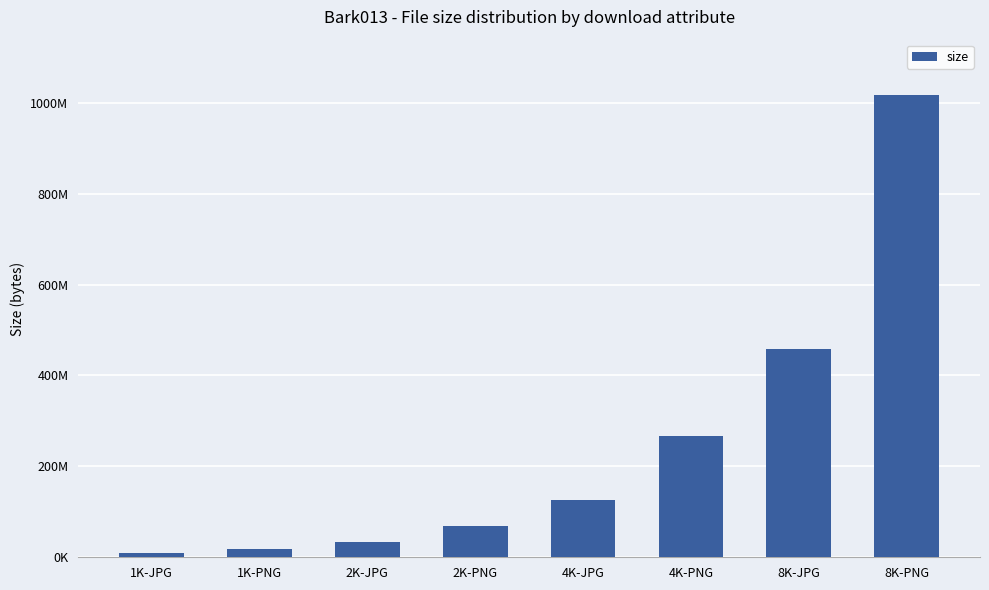

What is the label of the 4th bar from the left?

2K-PNG